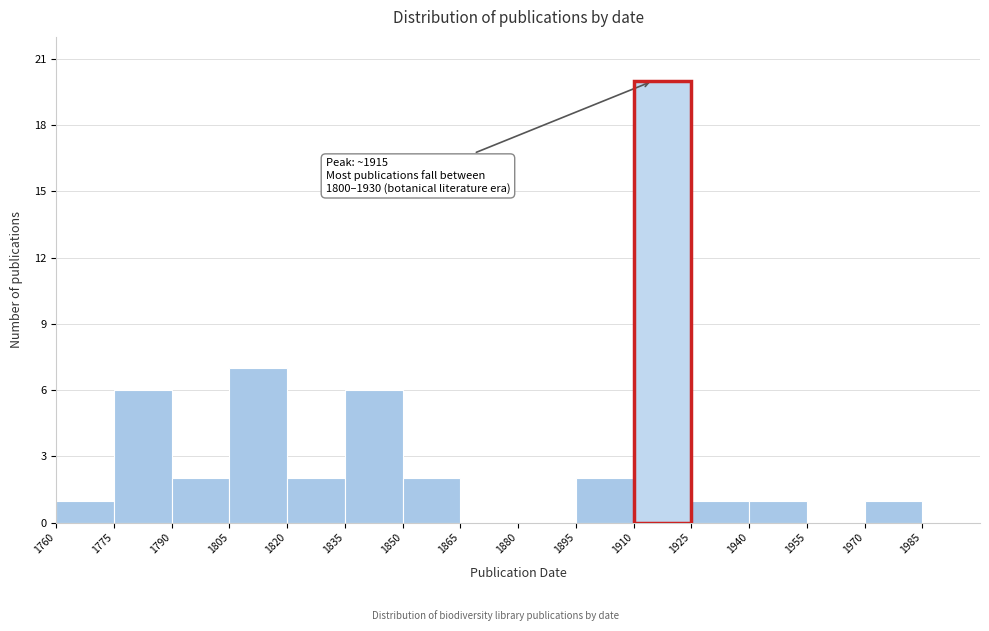

Over which range of the x-axis is the bar tallest?

1910 to 1925